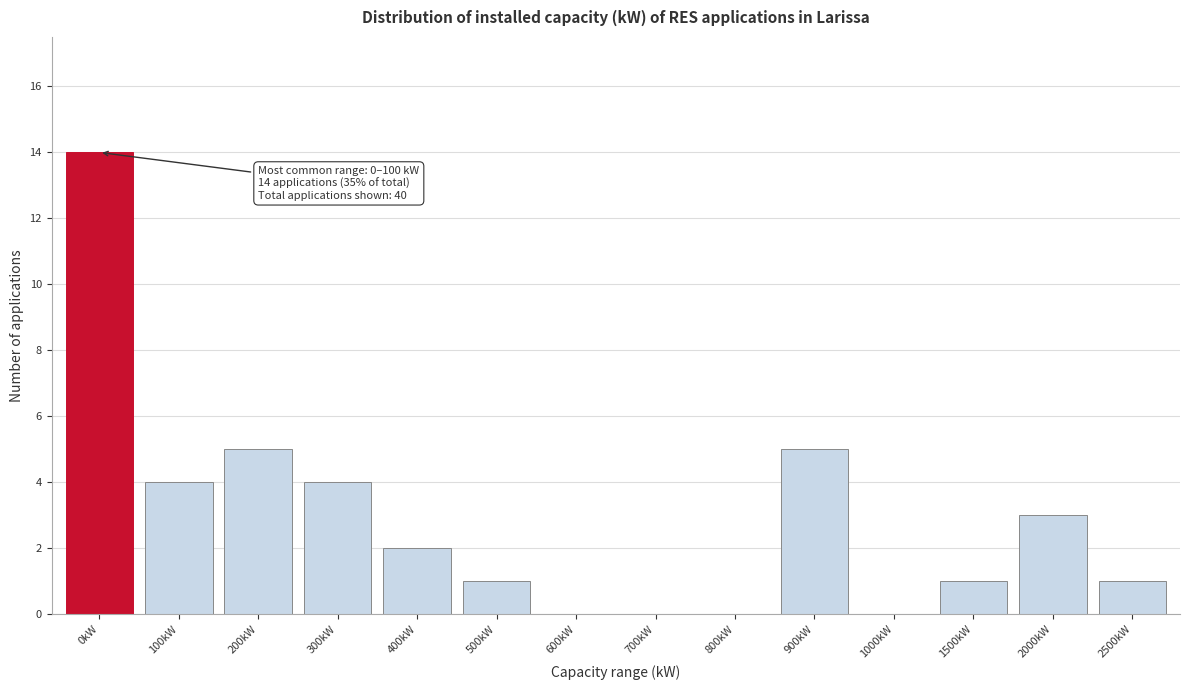

Reading left to right, extract all data points from this chart.

0kW=14	100kW=4	200kW=5	300kW=4	400kW=2	500kW=1	600kW=0	700kW=0	800kW=0	900kW=5	1000kW=0	1500kW=1	2000kW=3	2500kW=1